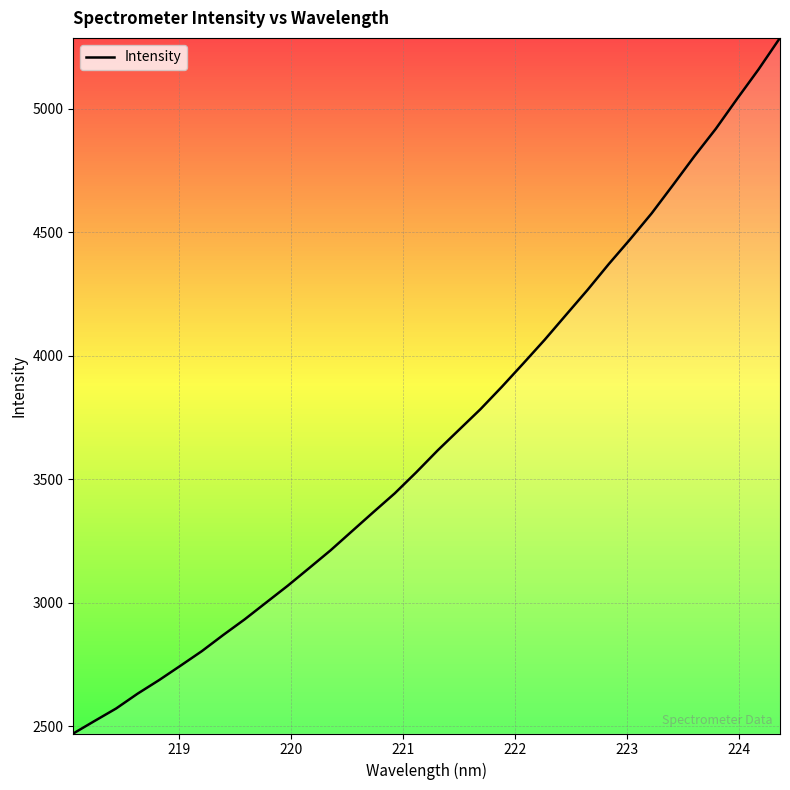

What is the greatest value displayed?

5286.8